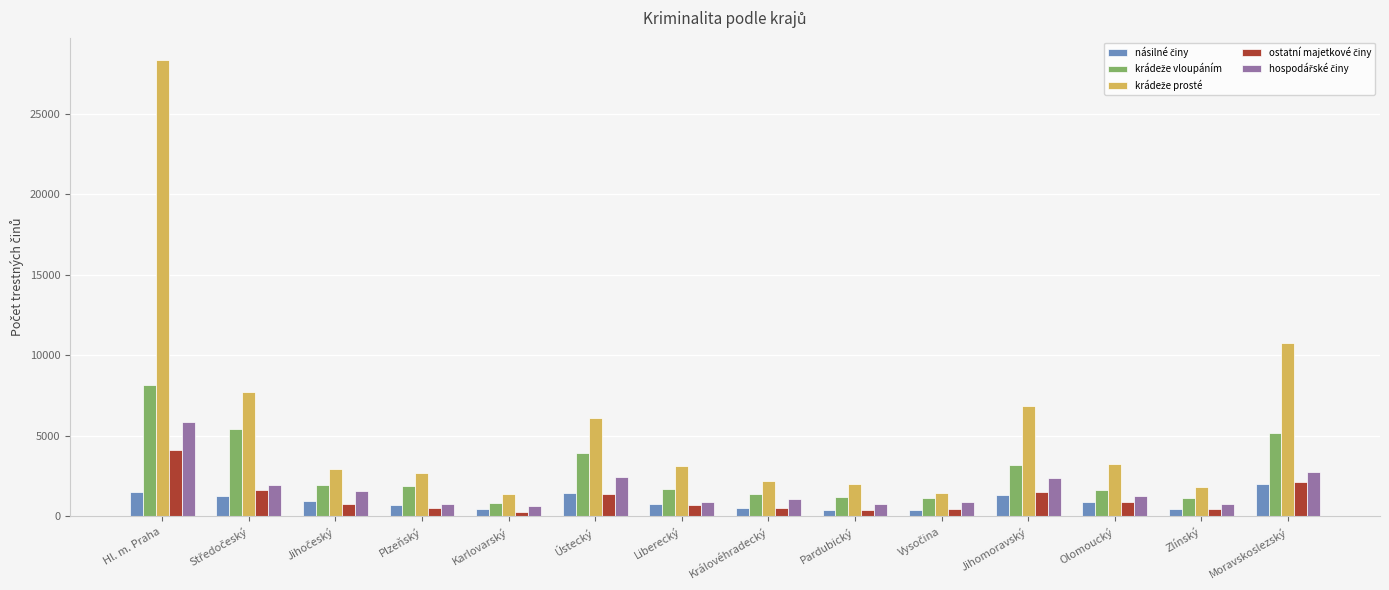

At which category is the sum across all series the highest?

Hl. m. Praha